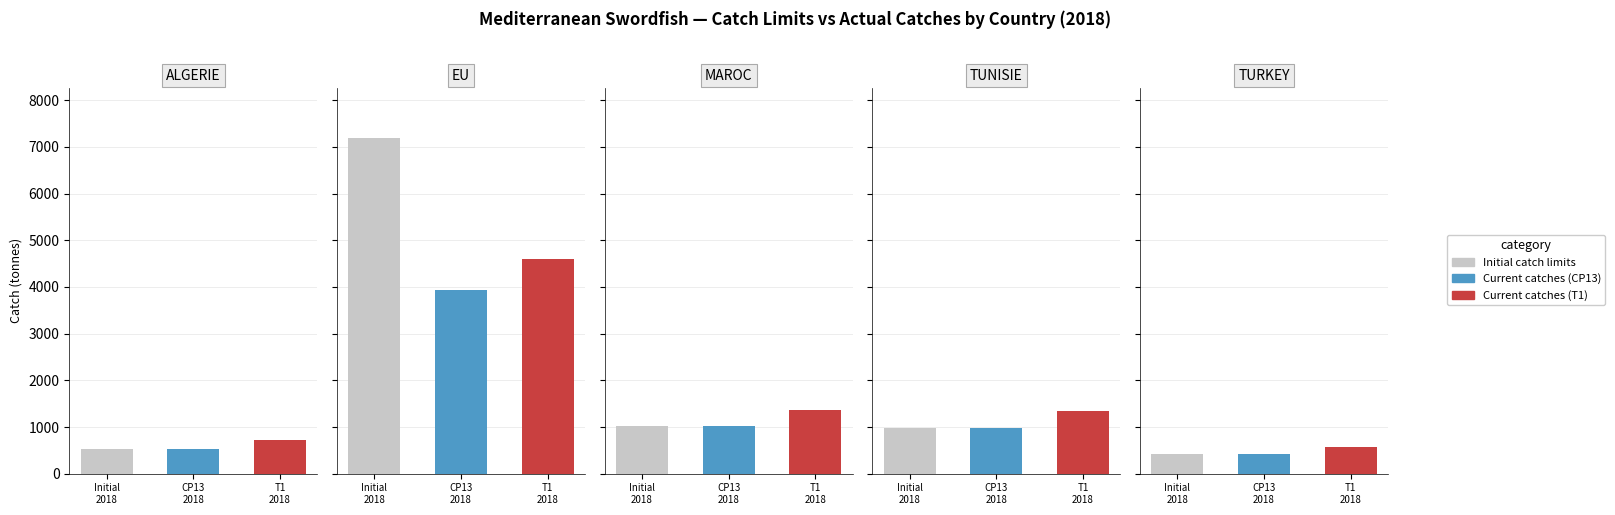

At EU, list the series in order from largest to smallest.

Initial catch limits, Current catches (T1), Current catches (CP13)